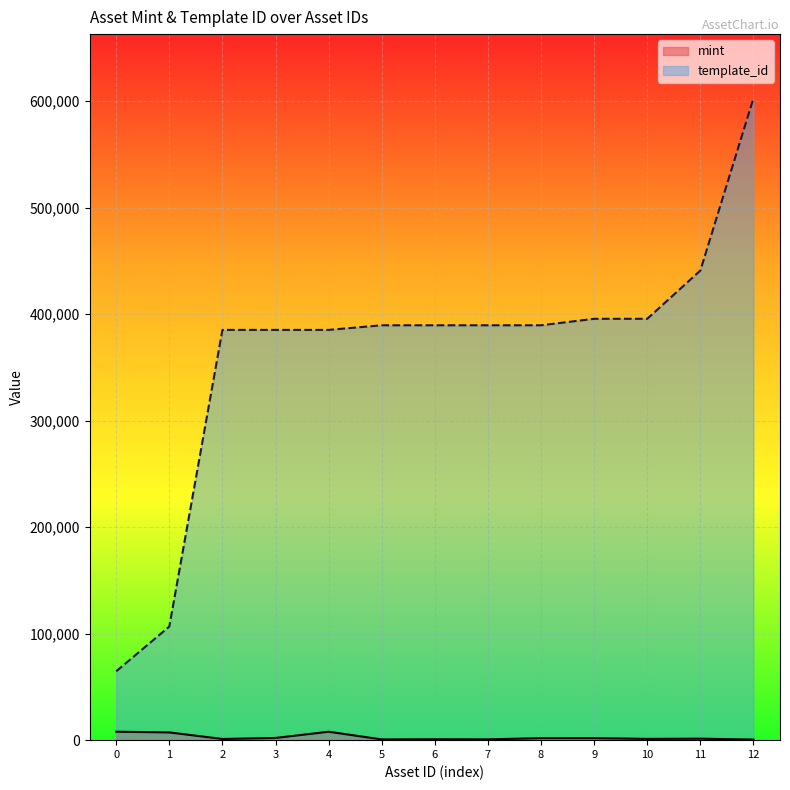

What is the maximum value shown in the chart?

602592